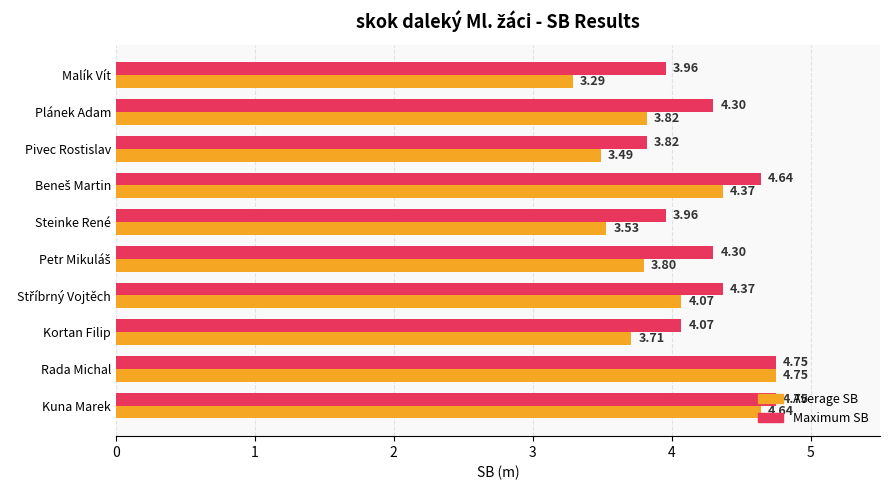

What is the difference between the maximum and minimum values in the Average SB series?

1.5